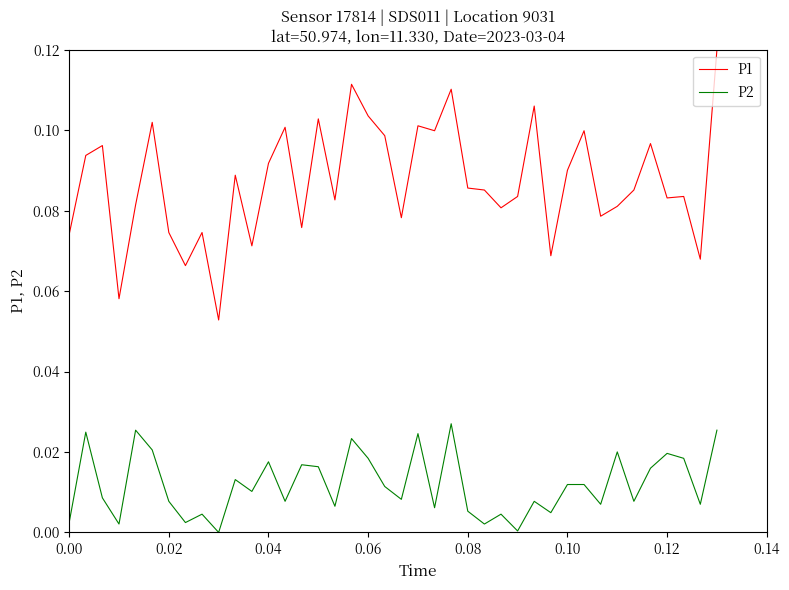

Which series has the largest total across all categories?

P1